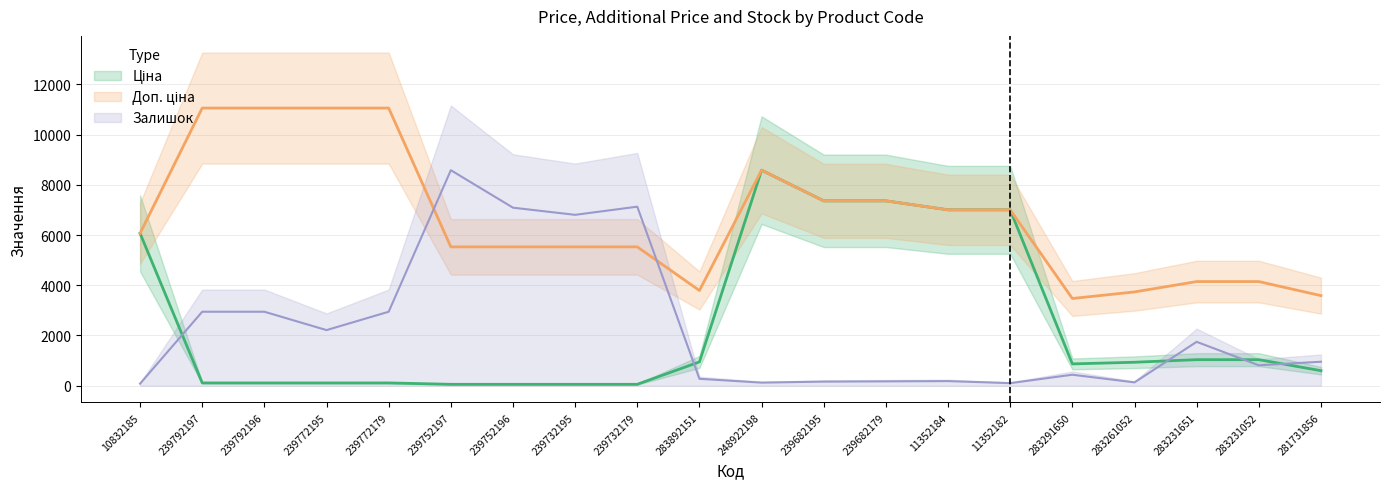

What are all the series names shown in the legend?

Ціна, Доп. ціна, Залишок